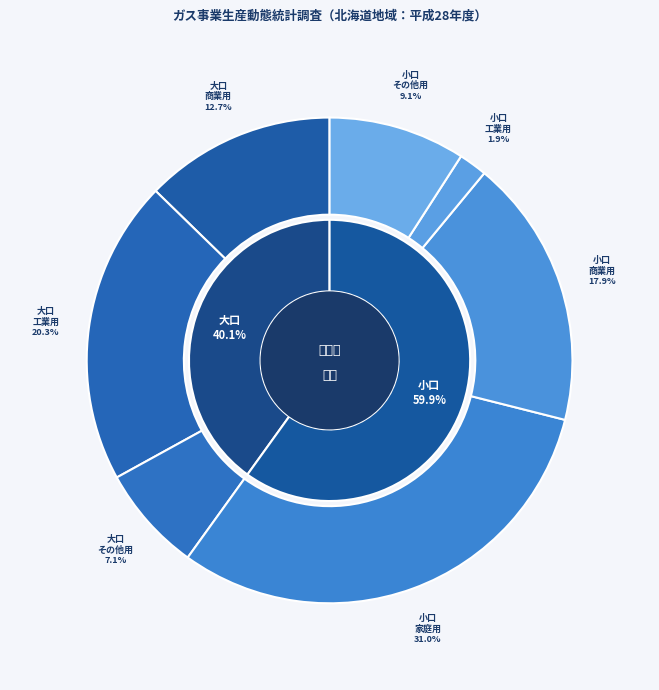

To the nearest percent, what is the difference between the 小口_家庭用 and 大口_商業用 slice percentages?

18%